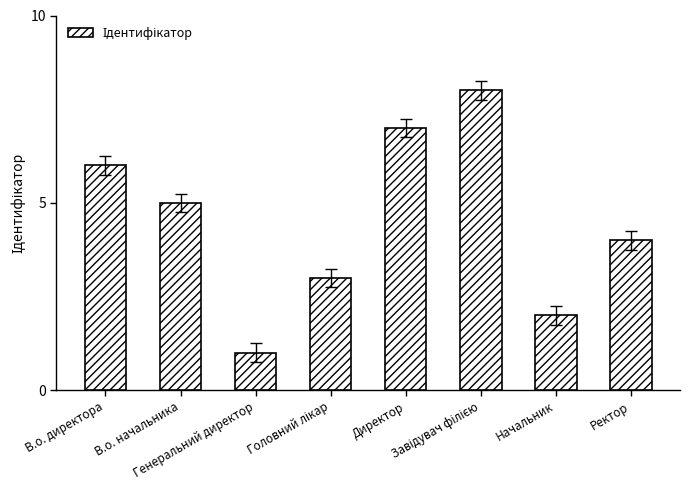

What is the smallest value displayed?

1